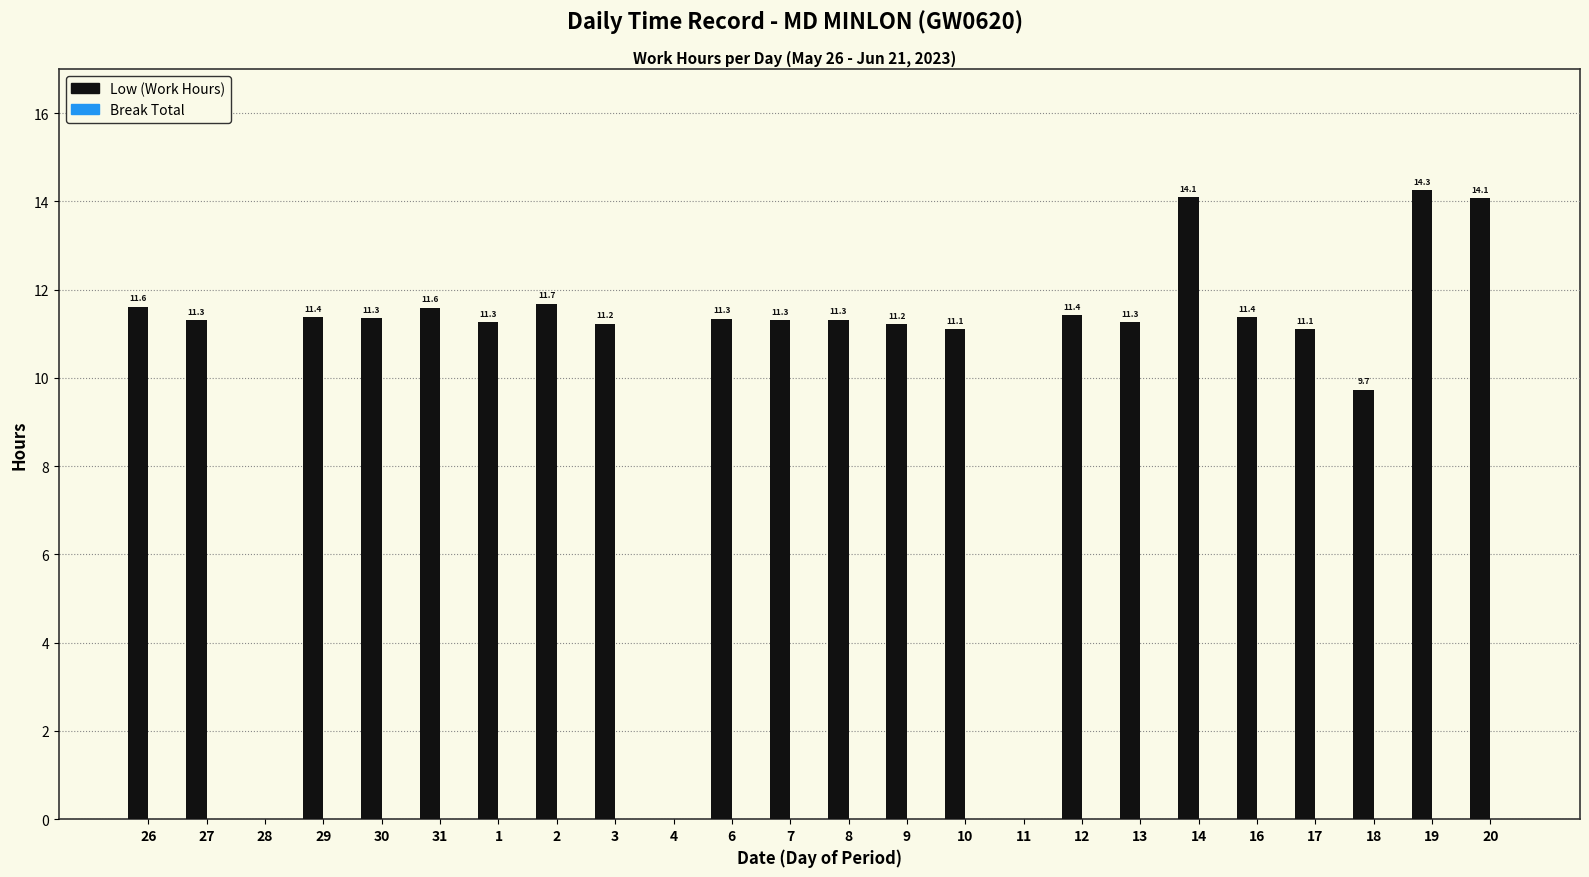

What is the sum of all values?

245.0